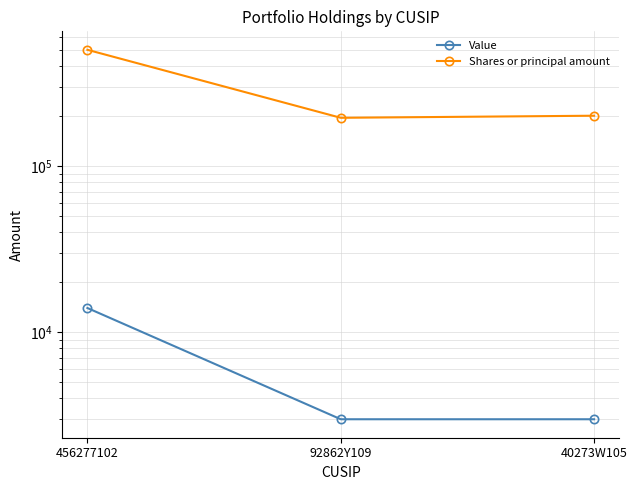

The Shares or principal amount series shows 347349 at 92862Y109. True or false?

False